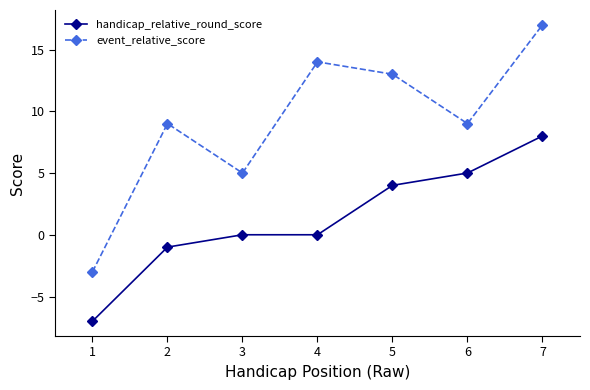

What is the spread (max minus min) of values at 7?

9